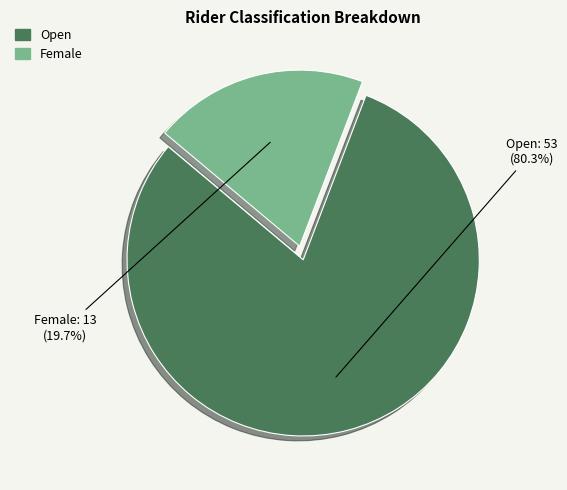

Does any single category account for the majority?

Yes